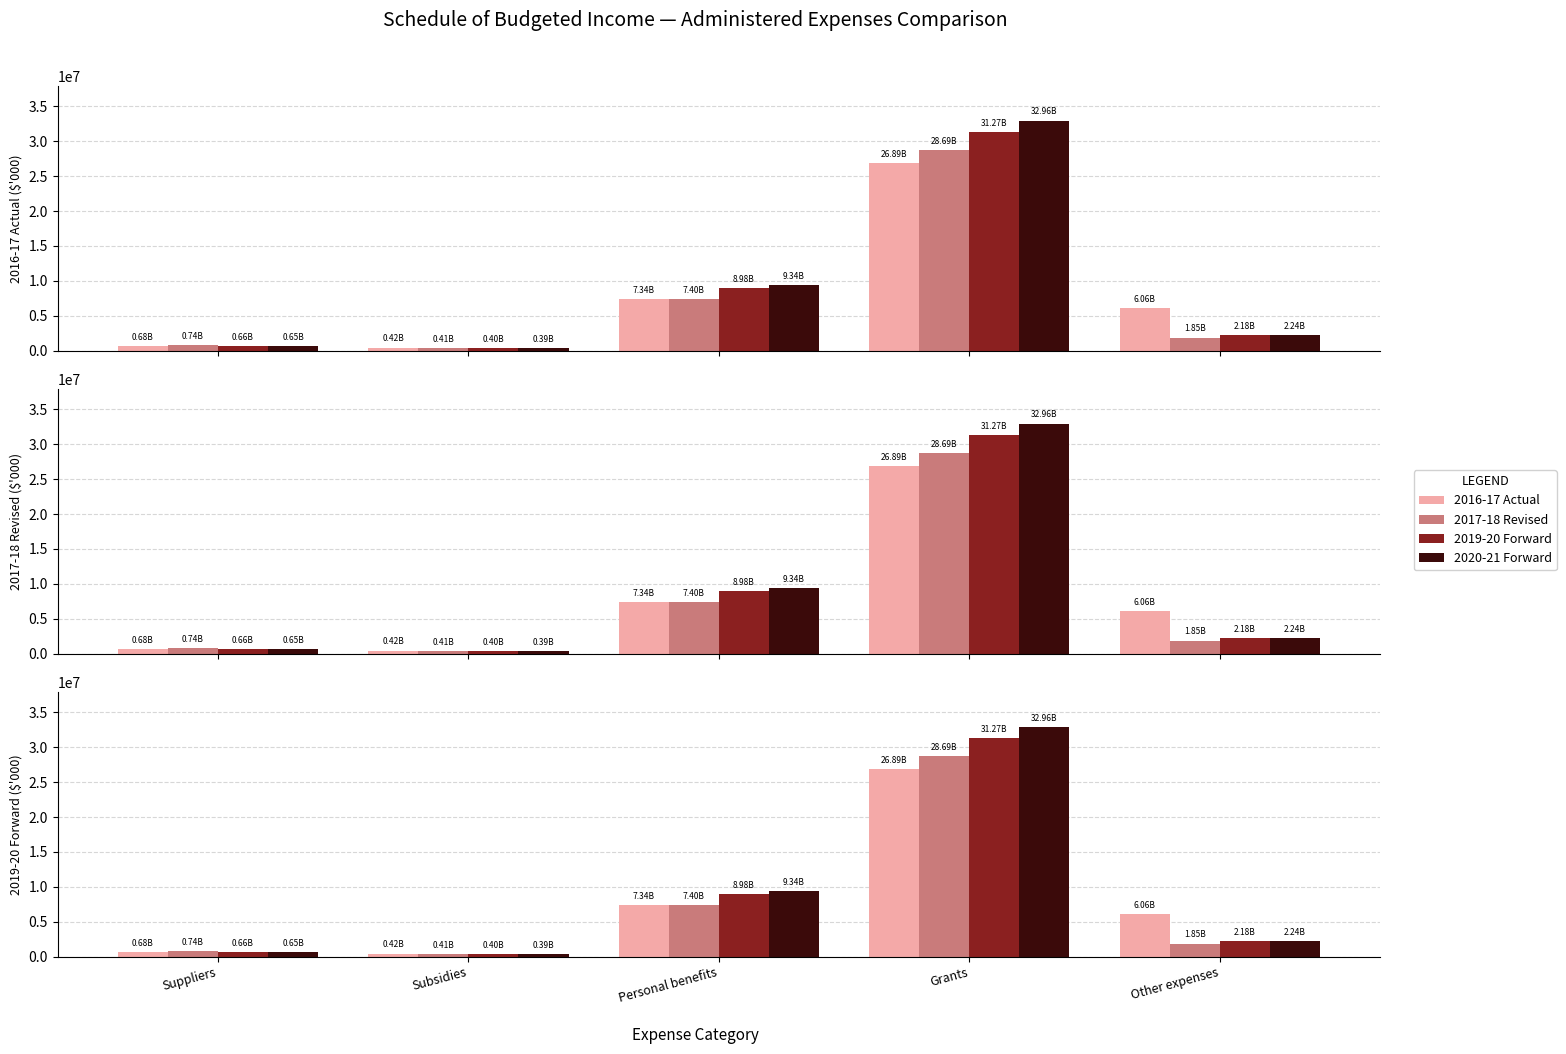

What is the minimum value for 2020-21 Forward?

393441